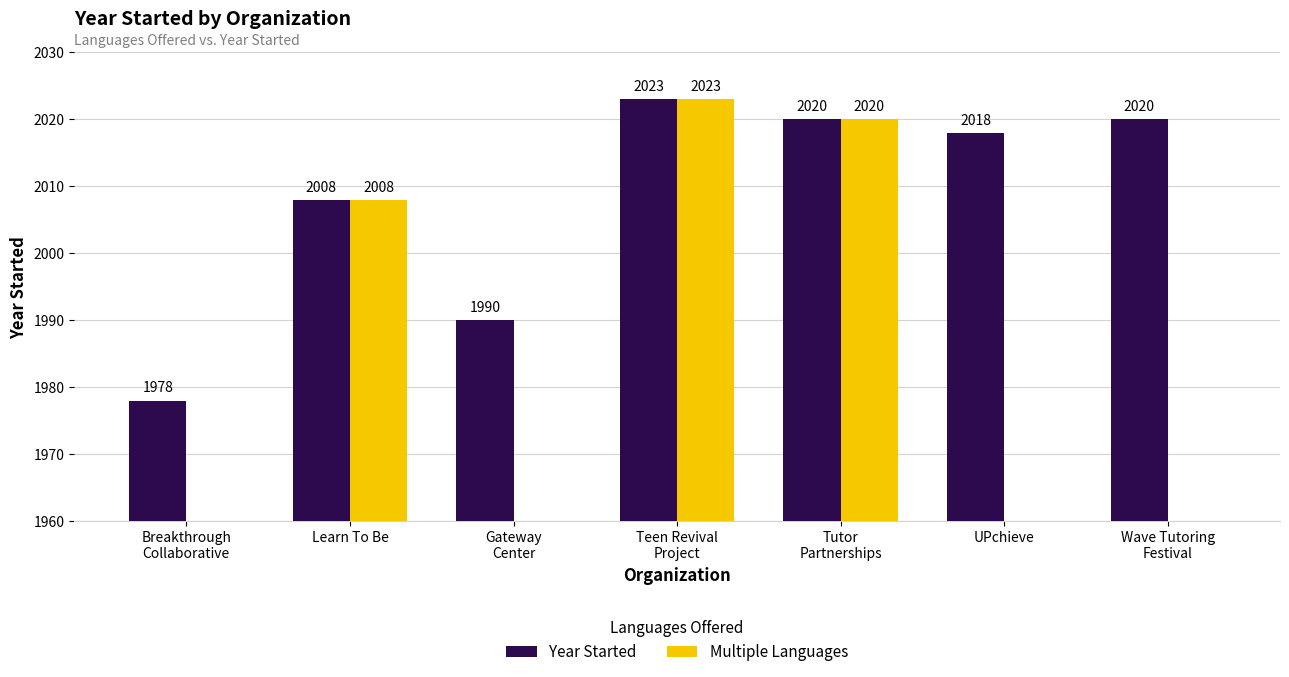

Reading right to left, transcribe all the data shown in this chart.

Year Started: 2020	2018	2020	2023	1990	2008	1978
Multiple Languages: 0	0	2020	2023	0	2008	0